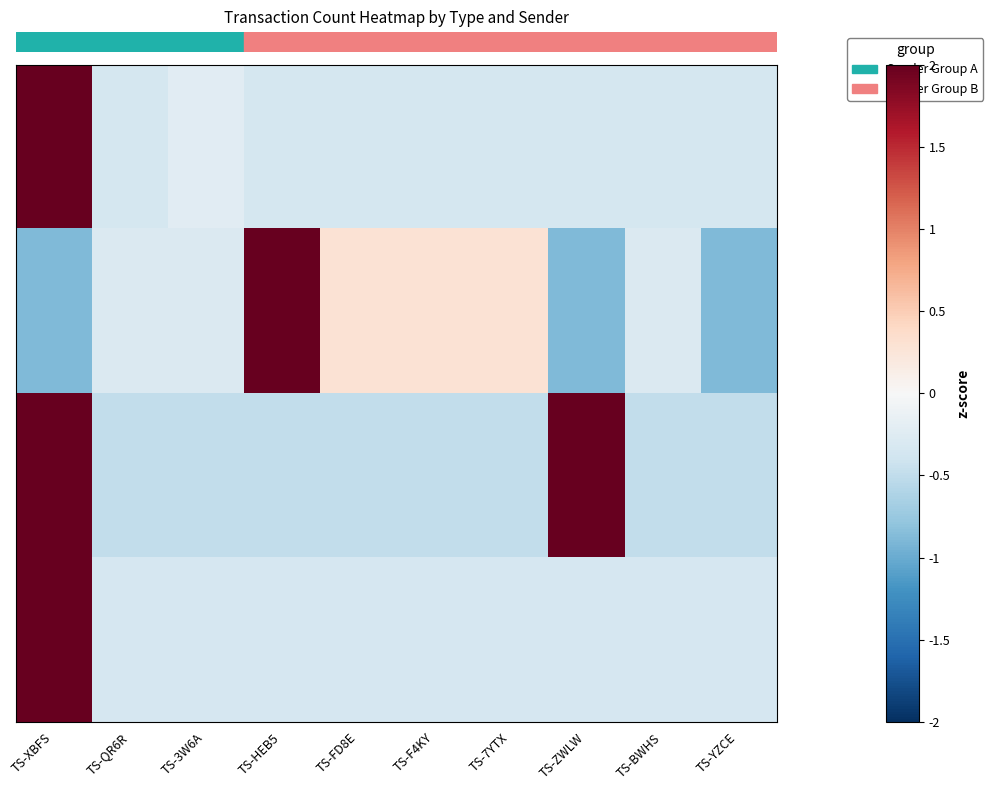

Reading left to right, extract all data points from this chart.

Ordinary Payment: 3.0	-0.3	-0.2	-0.3	-0.3	-0.3	-0.3	-0.3	-0.3	-0.3
Contract Payment: -0.9	-0.3	-0.3	2.7	0.3	0.3	0.3	-0.9	-0.3	-0.9
Arbitrary Message: 2.0	-0.5	-0.5	-0.5	-0.5	-0.5	-0.5	2.0	-0.5	-0.5
Deploy Contract: 3.0	-0.3	-0.3	-0.3	-0.3	-0.3	-0.3	-0.3	-0.3	-0.3